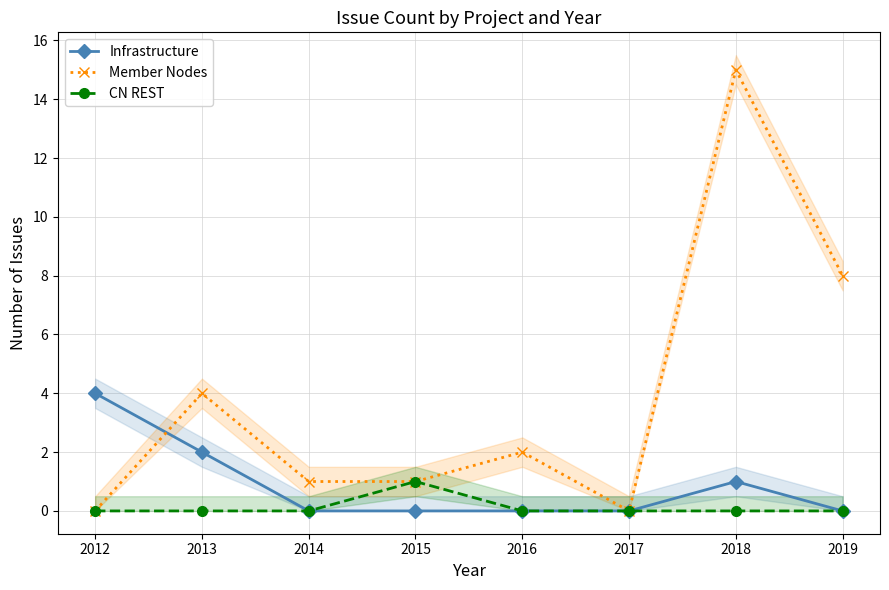

List the series in order of their peak value, highest first.

Member Nodes, Infrastructure, CN REST